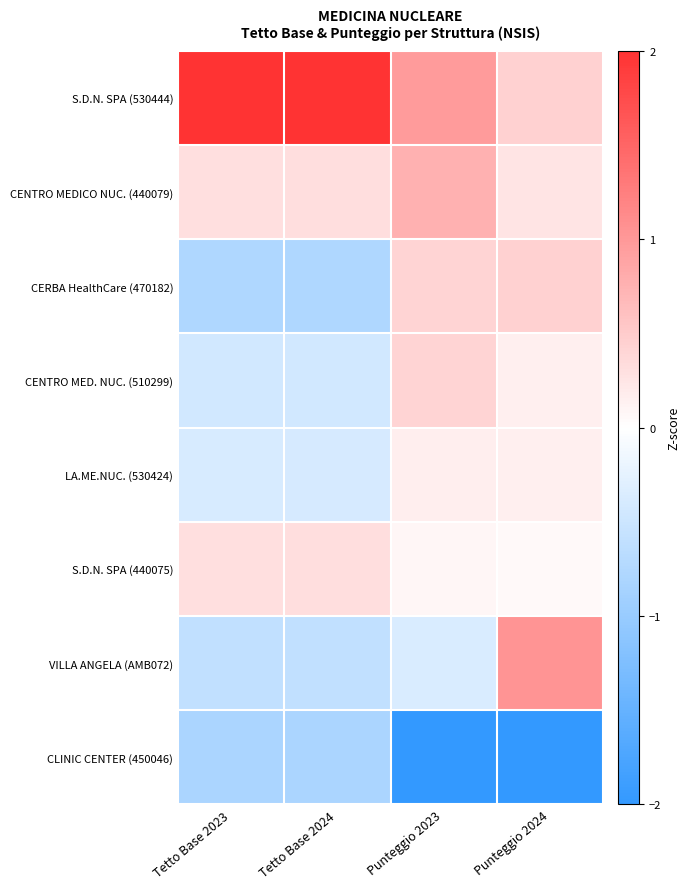

Which series has the largest total across all categories?

S.D.N. SPA (530444)